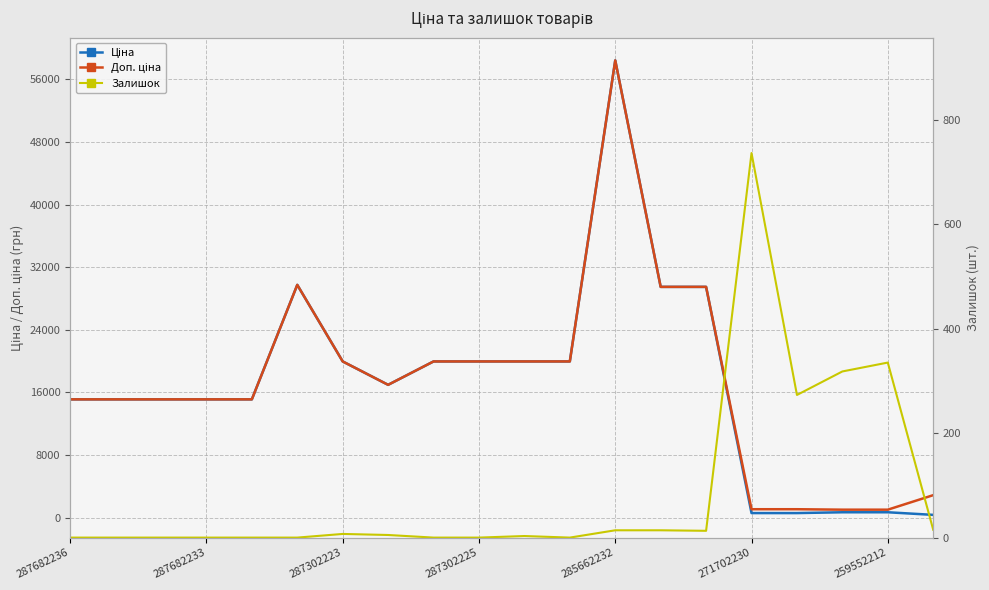

Read the Доп. ціна value at 13.

29491.5